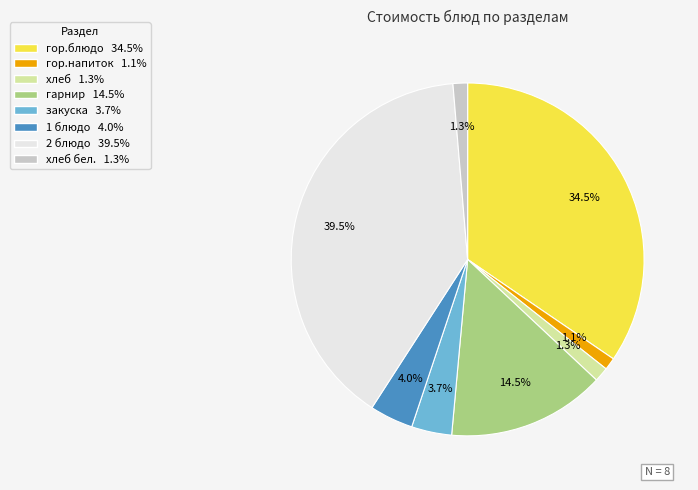

How much of the chart is everything except гор.блюдо 34.5%?

65.5%